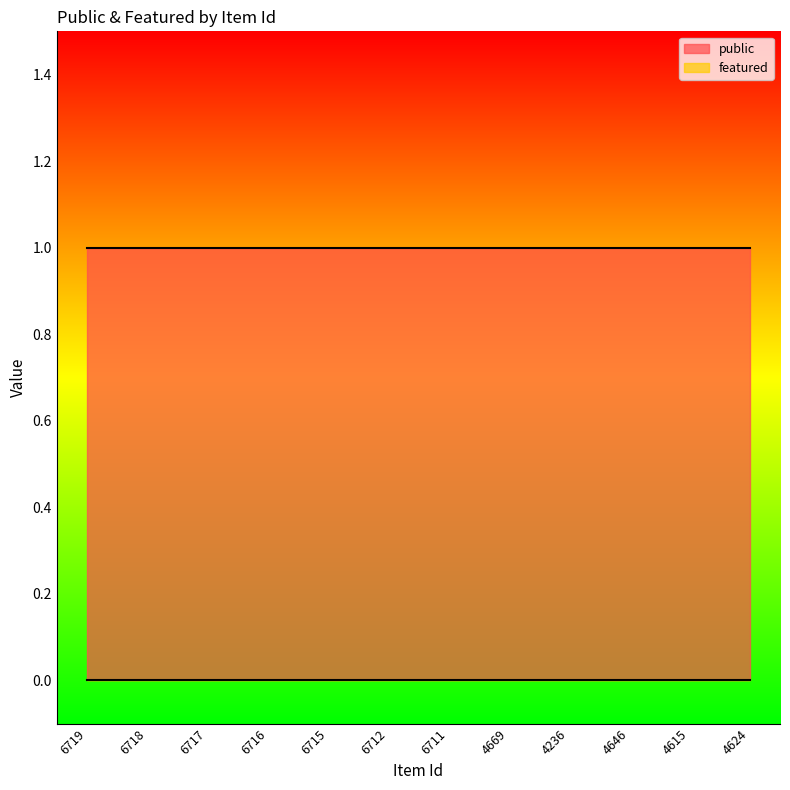

Is the value of featured at 6712 greater than the value of public at 6718?

No